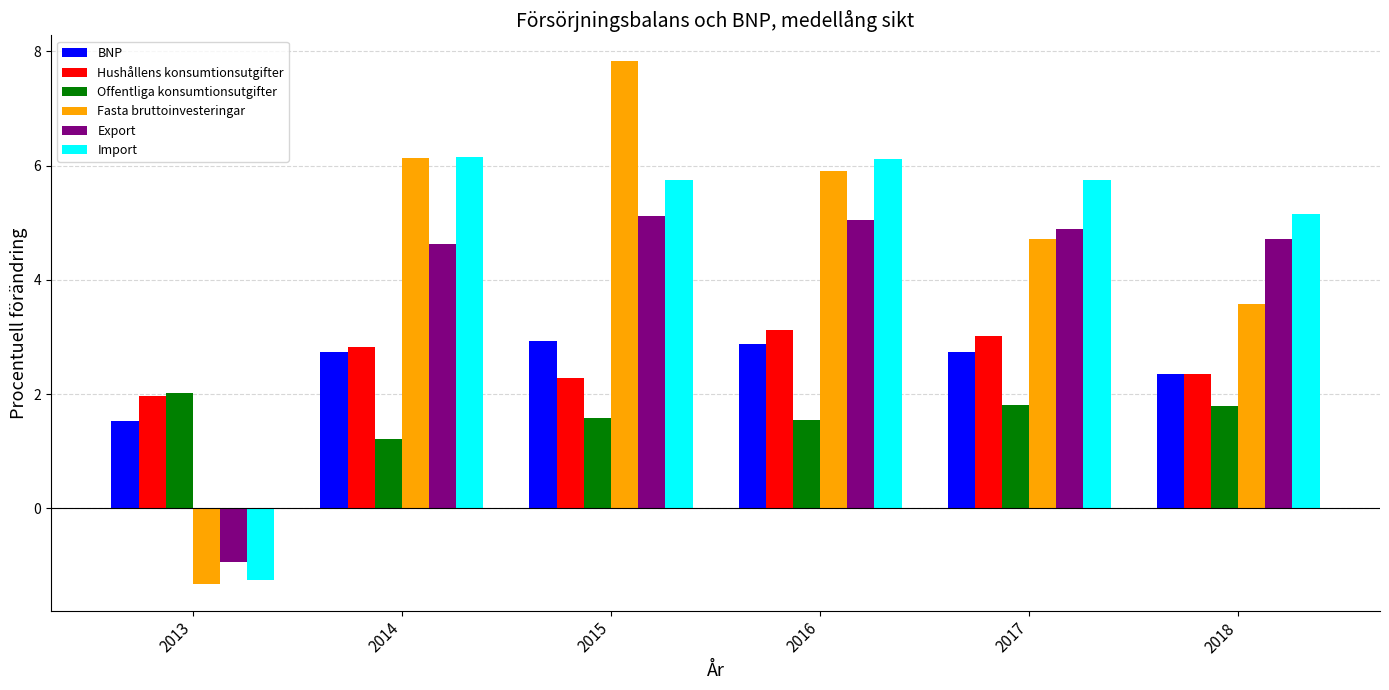

What is the difference between the maximum and minimum values in the BNP series?

1.4